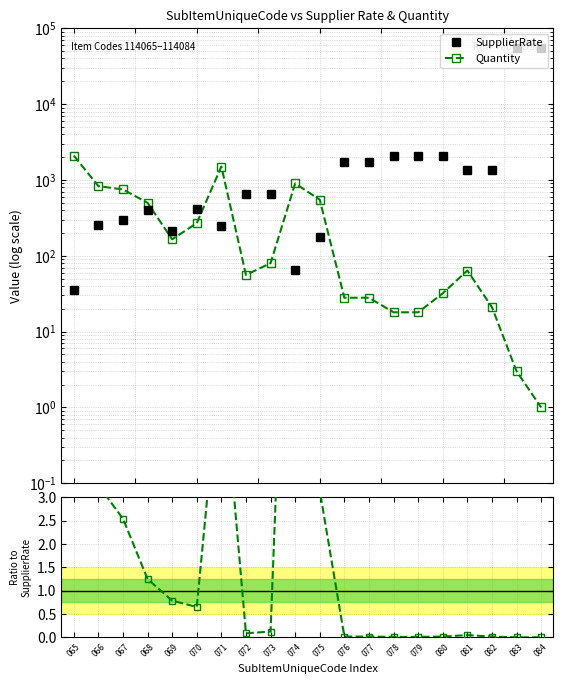

Between 070 and 069, which is larger?

070